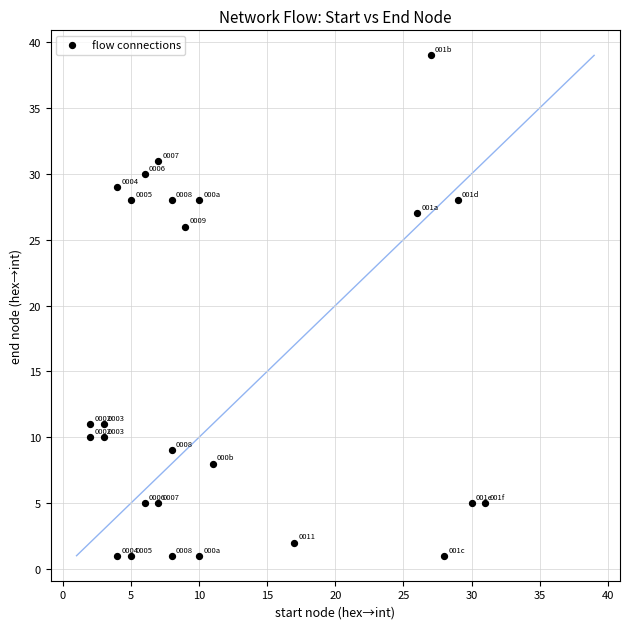

What is the range of X values (max minus min)?

29